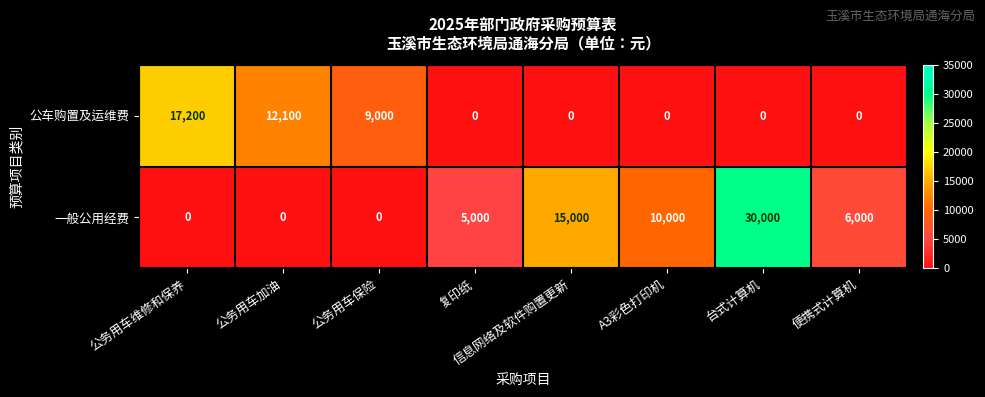

Which series has the largest total across all categories?

一般公用经费